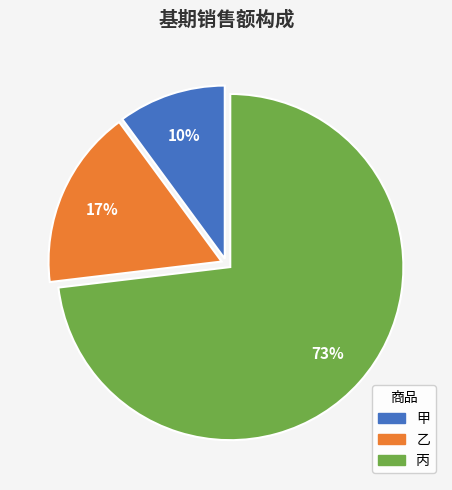

Combined, do 甲 and 丙 account for over 50%?

Yes